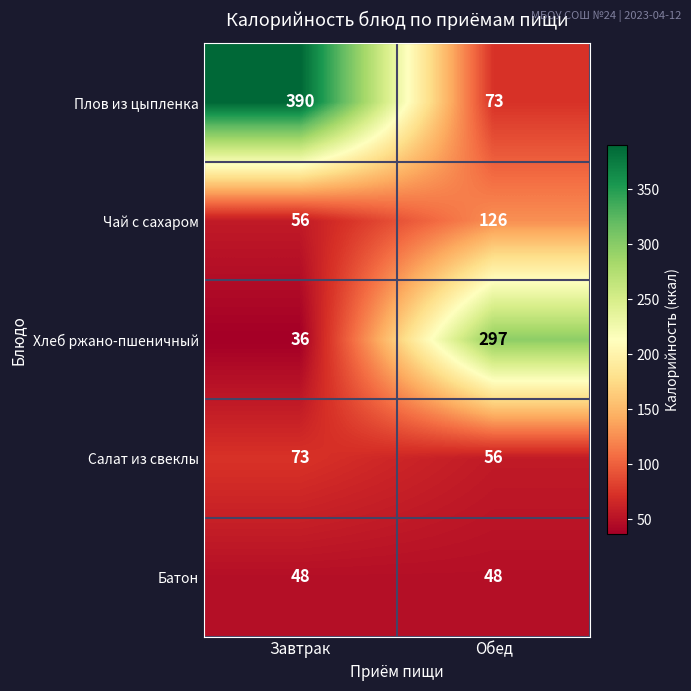

How many categories are shown in the chart?

2